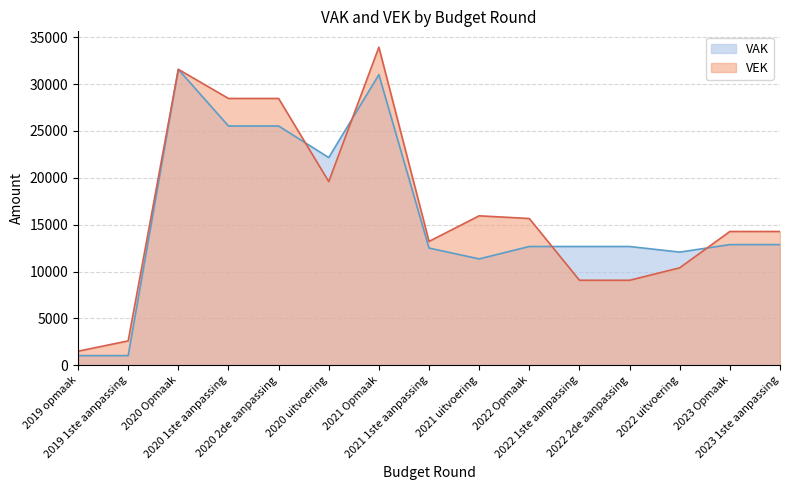

Reading left to right, list all the values displayed in this chart.

VAK: 2019 opmaak=1028	2019 1ste aanpassing=1028	2020 Opmaak=31563	2020 1ste aanpassing=25527	2020 2de aanpassing=25527	2020 uitvoering=22157	2021 Opmaak=31002	2021 1ste aanpassing=12504	2021 uitvoering=11347	2022 Opmaak=12670	2022 1ste aanpassing=12670	2022 2de aanpassing=12670	2022 uitvoering=12072	2023 Opmaak=12874	2023 1ste aanpassing=12874
VEK: 2019 opmaak=1500	2019 1ste aanpassing=2598	2020 Opmaak=31573	2020 1ste aanpassing=28465	2020 2de aanpassing=28465	2020 uitvoering=19594	2021 Opmaak=33930	2021 1ste aanpassing=13212	2021 uitvoering=15944	2022 Opmaak=15655	2022 1ste aanpassing=9067	2022 2de aanpassing=9067	2022 uitvoering=10396	2023 Opmaak=14271	2023 1ste aanpassing=14271